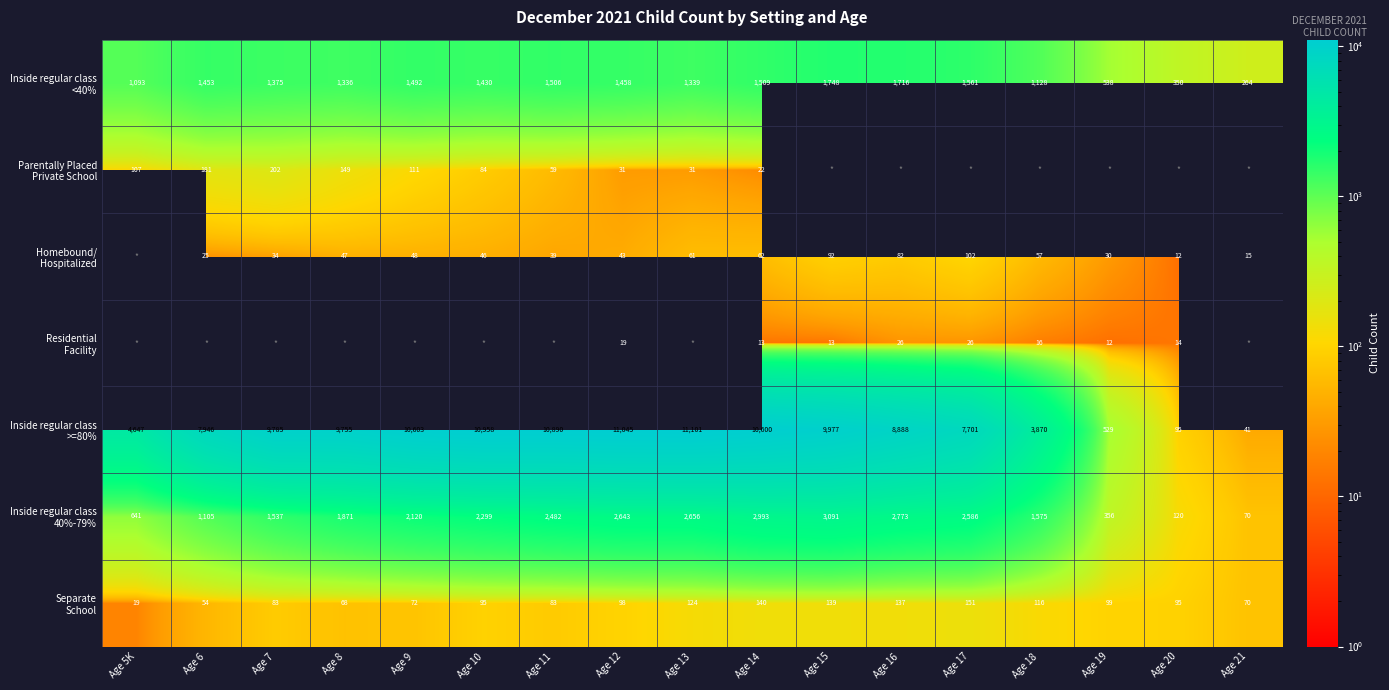

Which has a higher value, Age 10 or Age 20?

Age 10